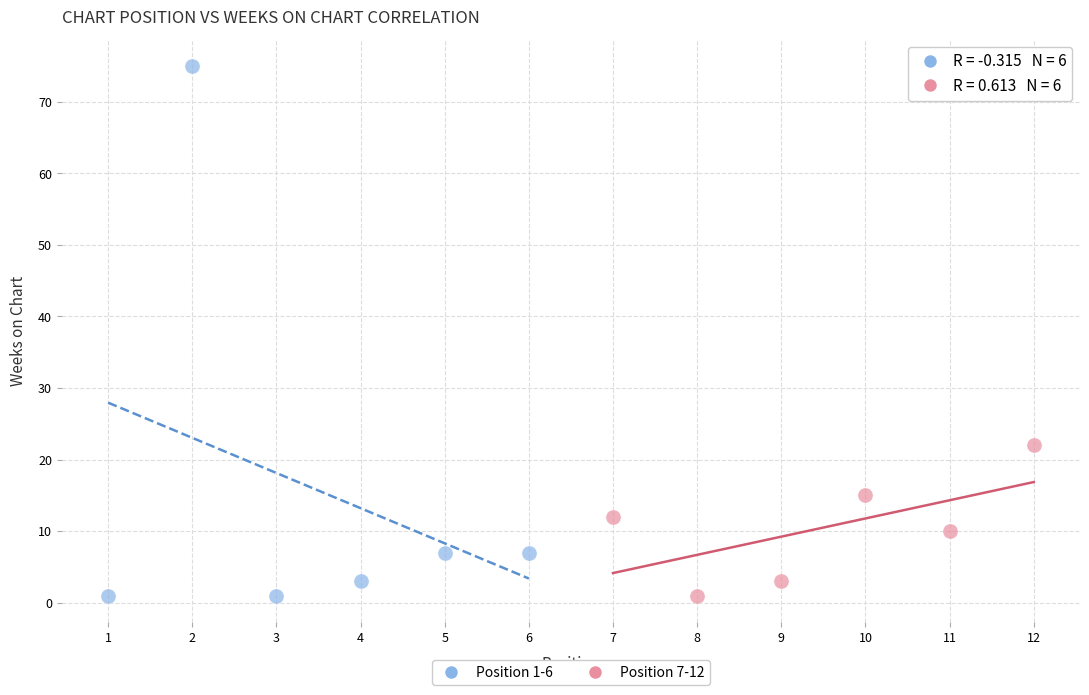

Which series has the widest spread of Y values?

Position 1-6